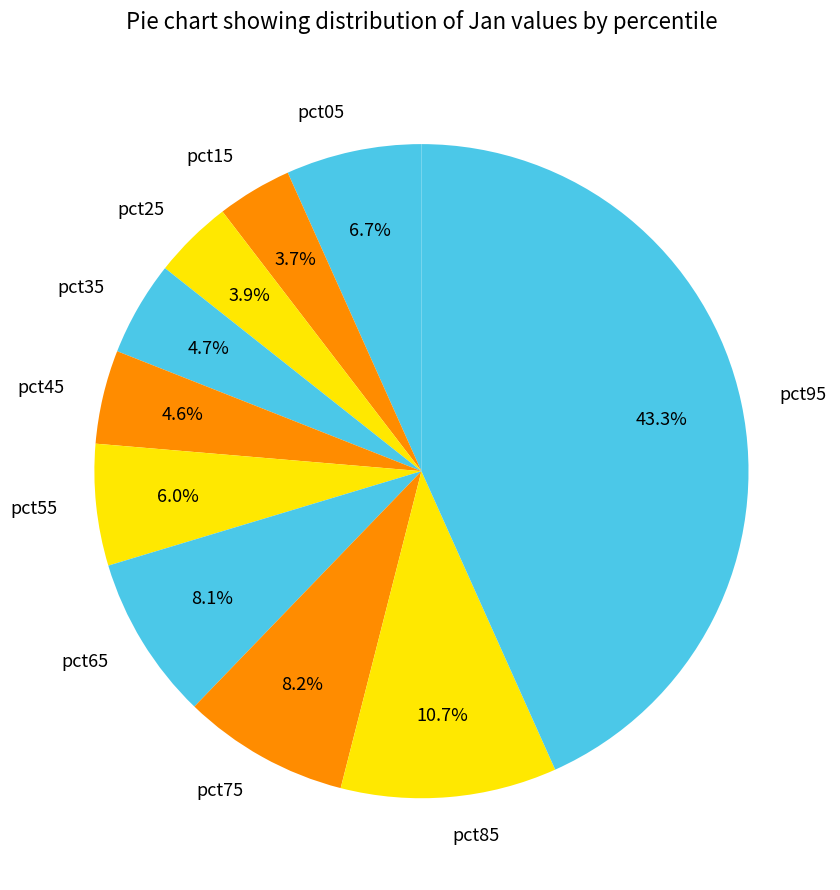

Is there a majority slice in this chart?

No